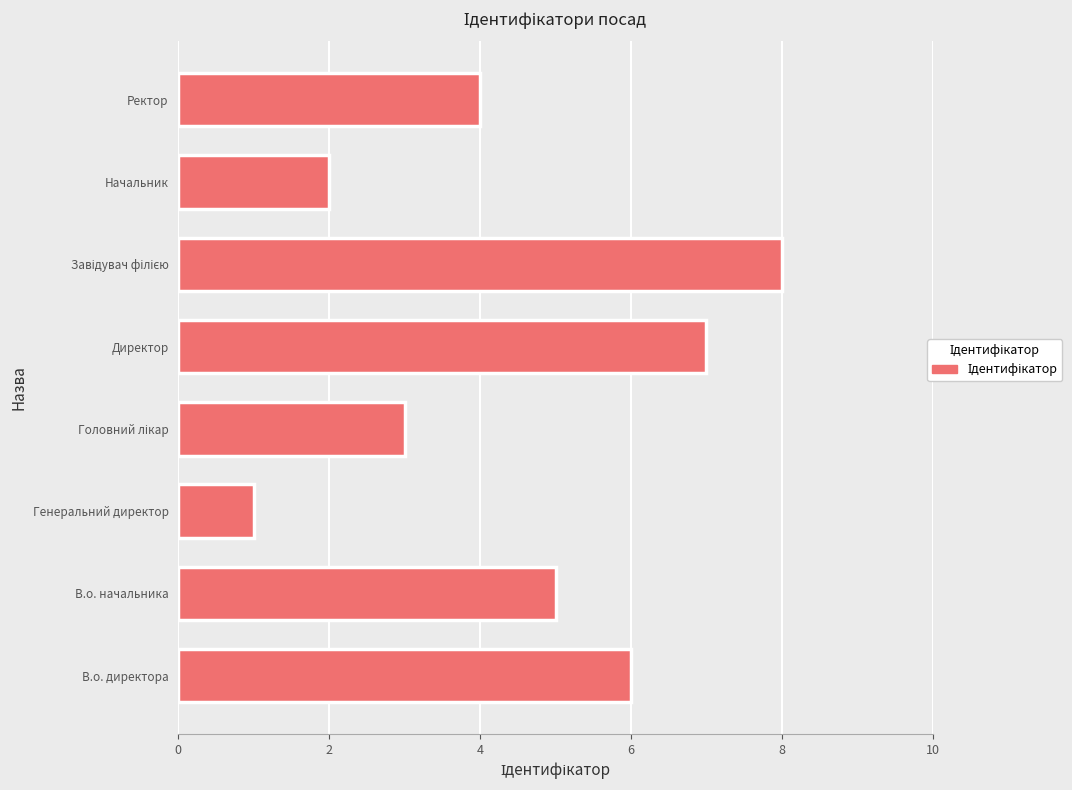

What is the difference between the maximum and minimum values?

7